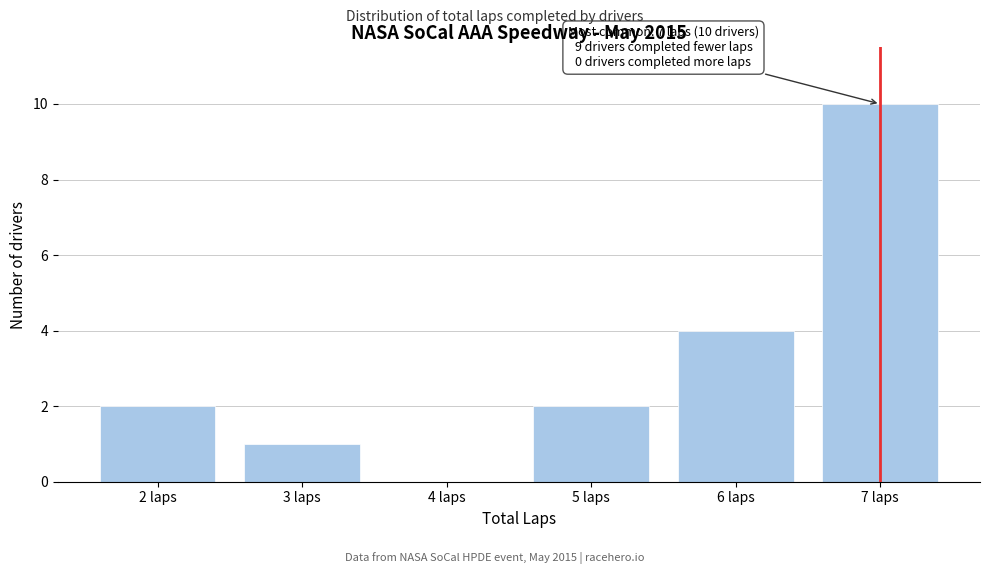

Which range on the x-axis has the tallest bar?

6.5 to 7.5